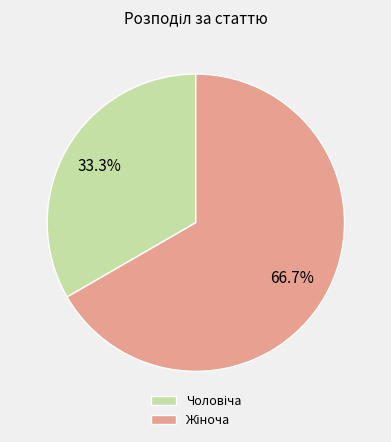

Is there a majority slice in this chart?

Yes